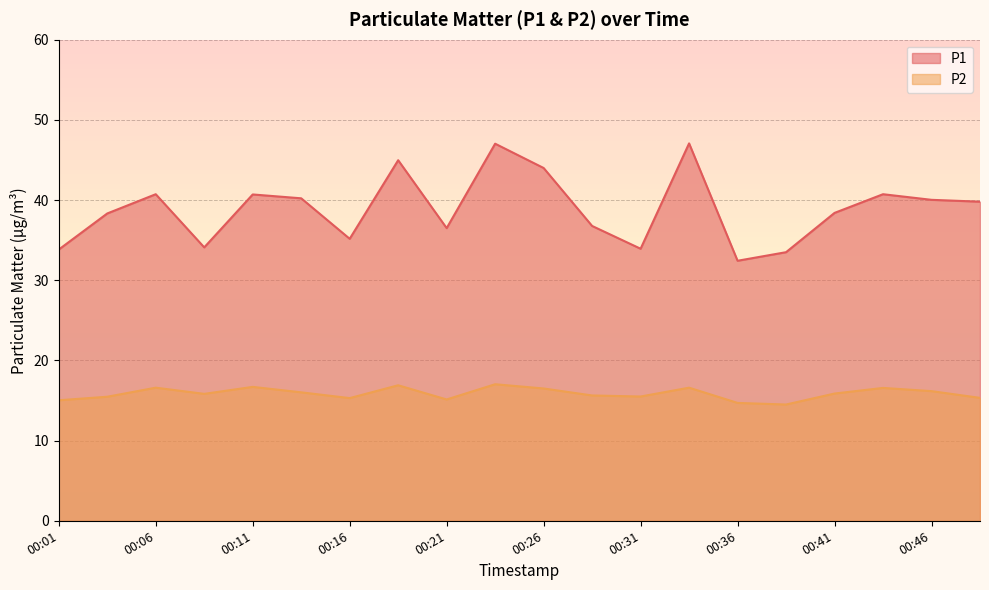

What is the minimum value for P2?

14.5